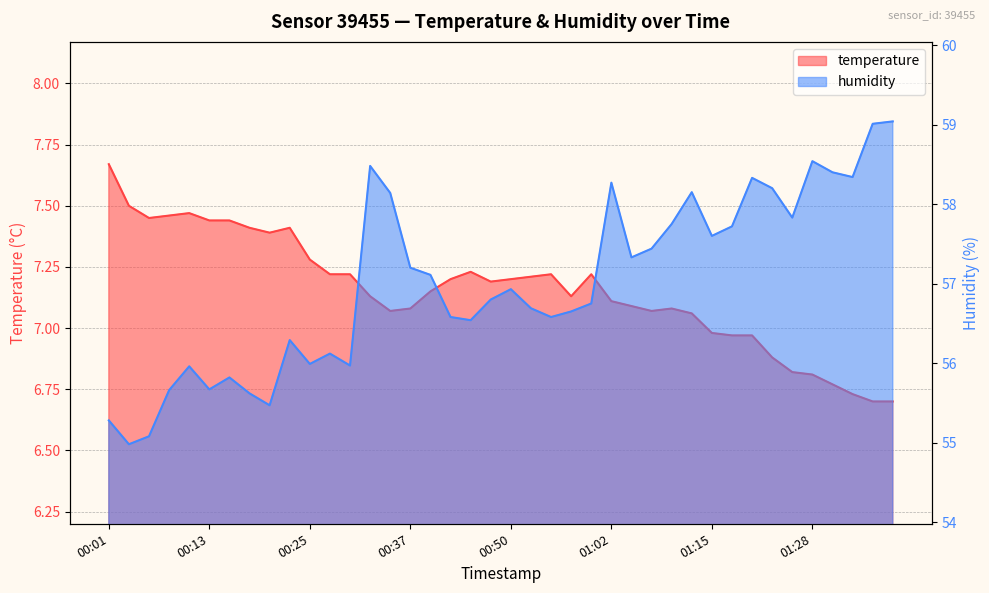

Is the value of humidity at 01:20 greater than the value of temperature at 00:20?

Yes